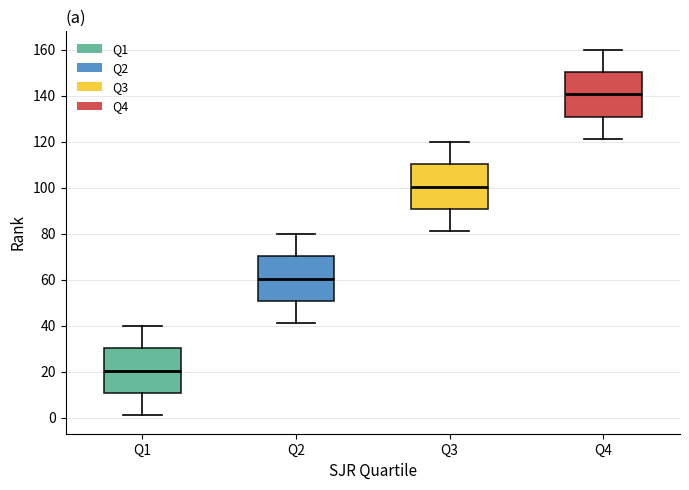

Reading left to right, transcribe this box plot: for each box, give where its median line is, the range the box spans, and where its two whiskers end, as read against the y-axis. The values are not printed on the chart, so give them approximately, as read against the axis.

Q1: median 20, box 10 to 30, whiskers 2 to 40
Q2: median 60, box 50 to 70, whiskers 42 to 80
Q3: median 100, box 90 to 110, whiskers 82 to 120
Q4: median 140, box 130 to 150, whiskers 122 to 160